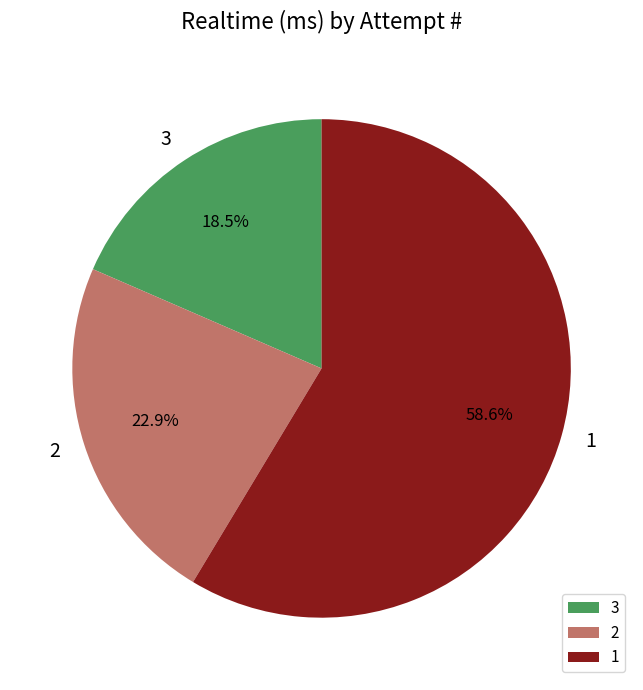

What is the largest slice in the pie chart?

1